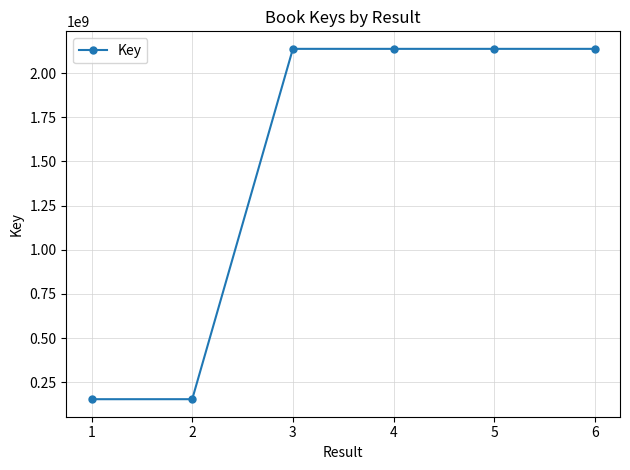

How many categories are shown in the chart?

6